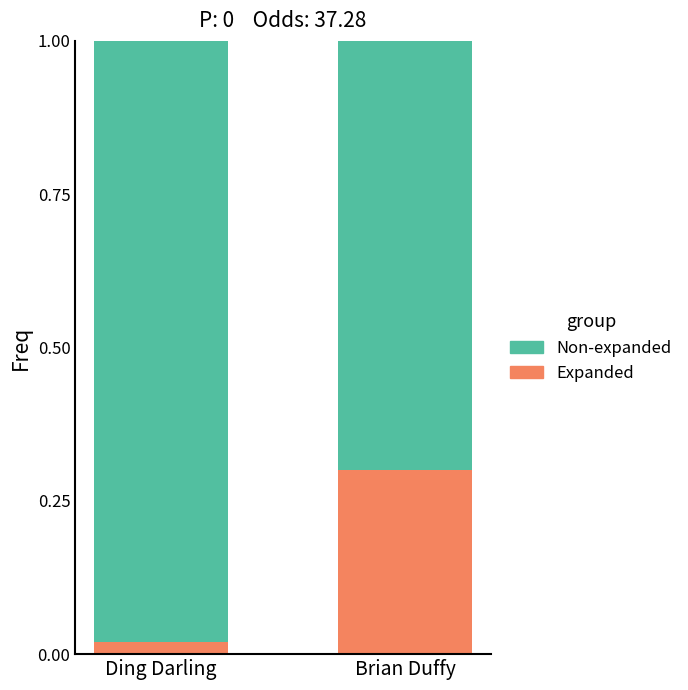

How many distinct data groups are displayed?

2